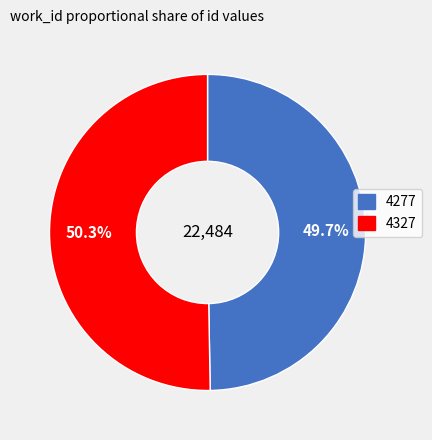

The 4277 slice represents 50% of the pie. True or false?

True